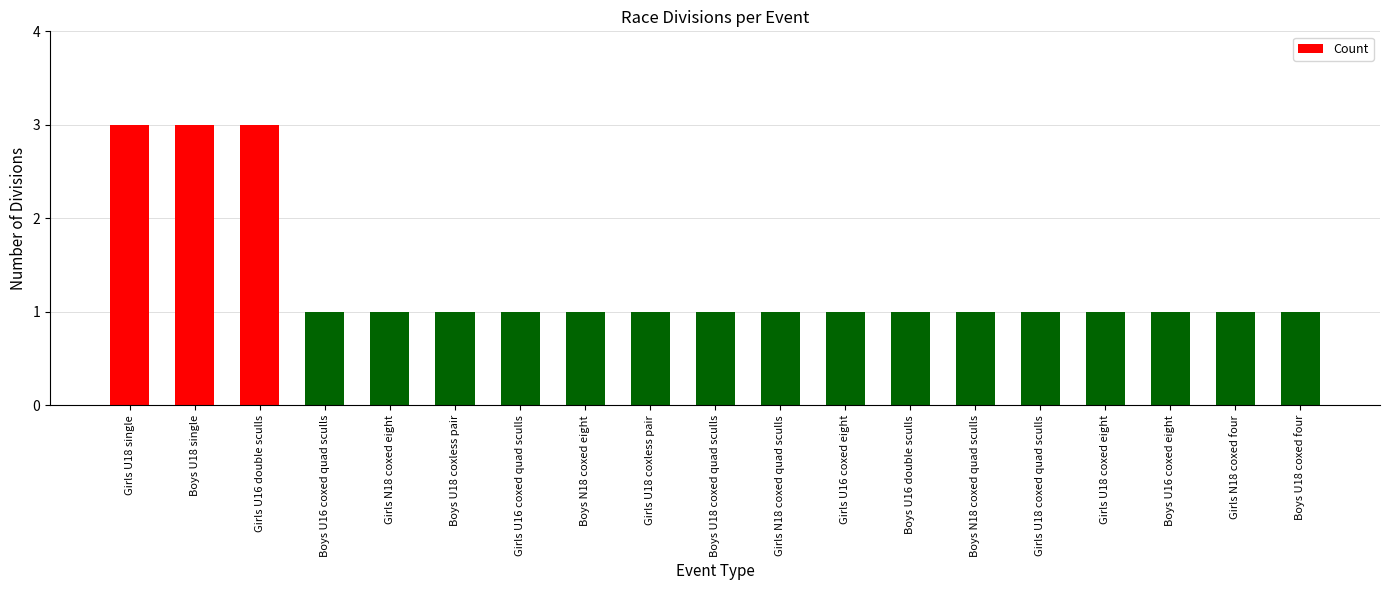

What is the value of the 6th bar from the left?

1